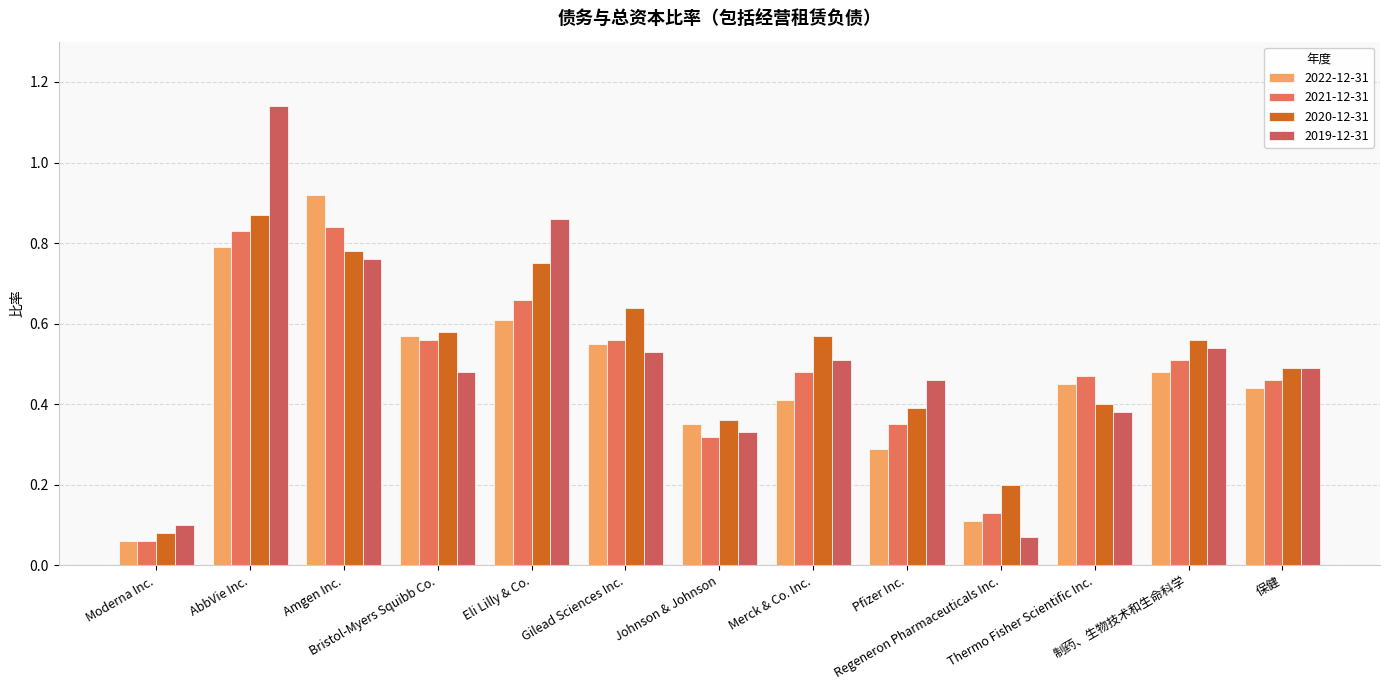

Which series changed the most between AbbVie Inc. and Pfizer Inc.?

2019-12-31